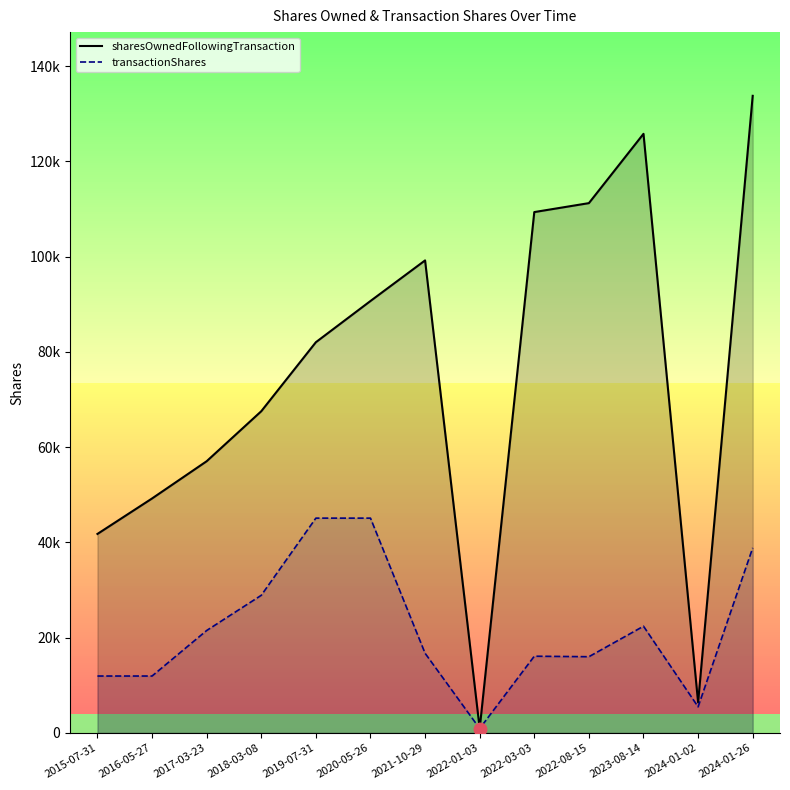

What is the label of the 7th point from the right?

2021-10-29